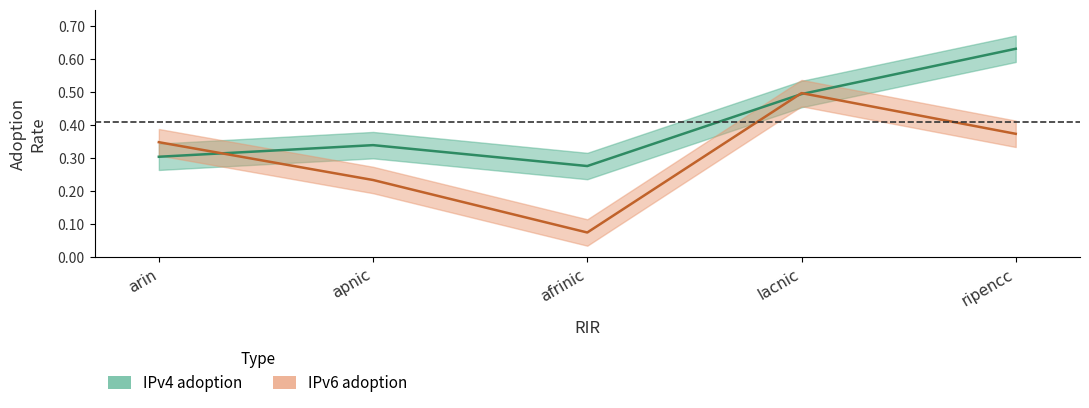

Does the chart display data point markers on the line(s)?

No